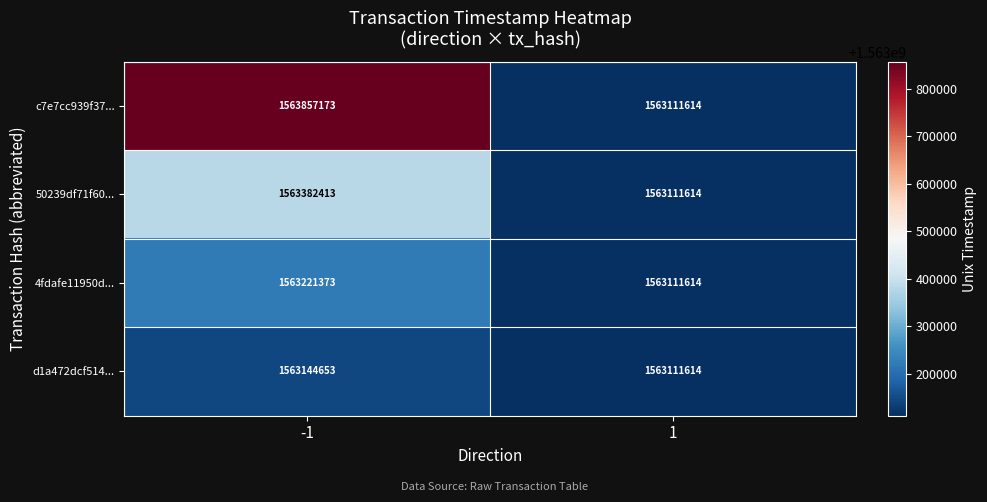

What is the difference between the highest and lowest values at -1?

712520